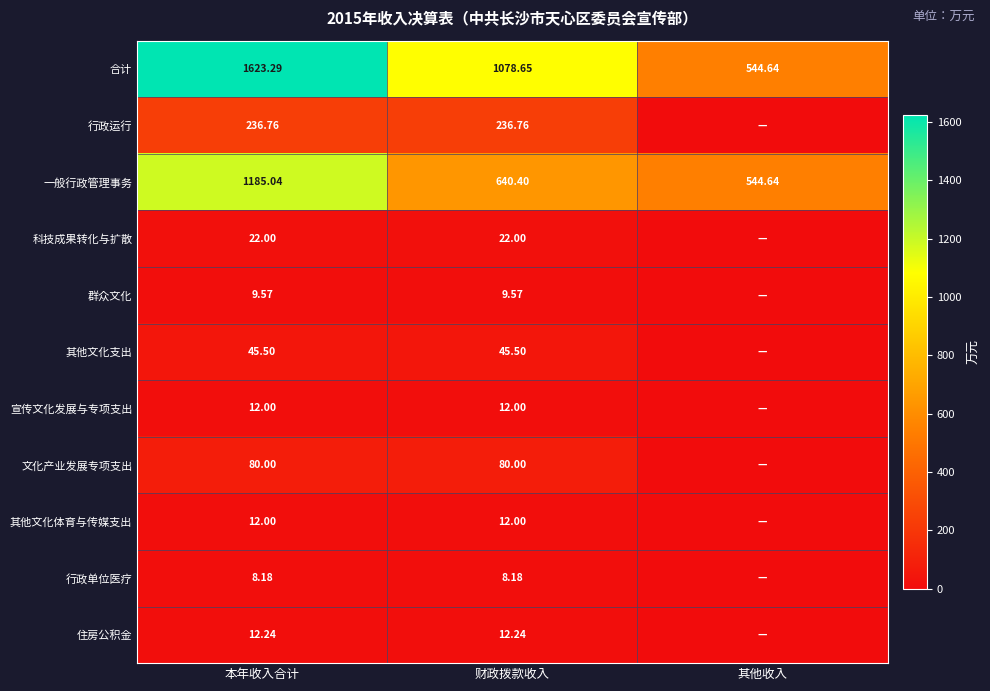

Is the value of 科技成果转化与扩散 at 财政拨款收入 greater than the value of 宣传文化发展与专项支出 at 本年收入合计?

Yes